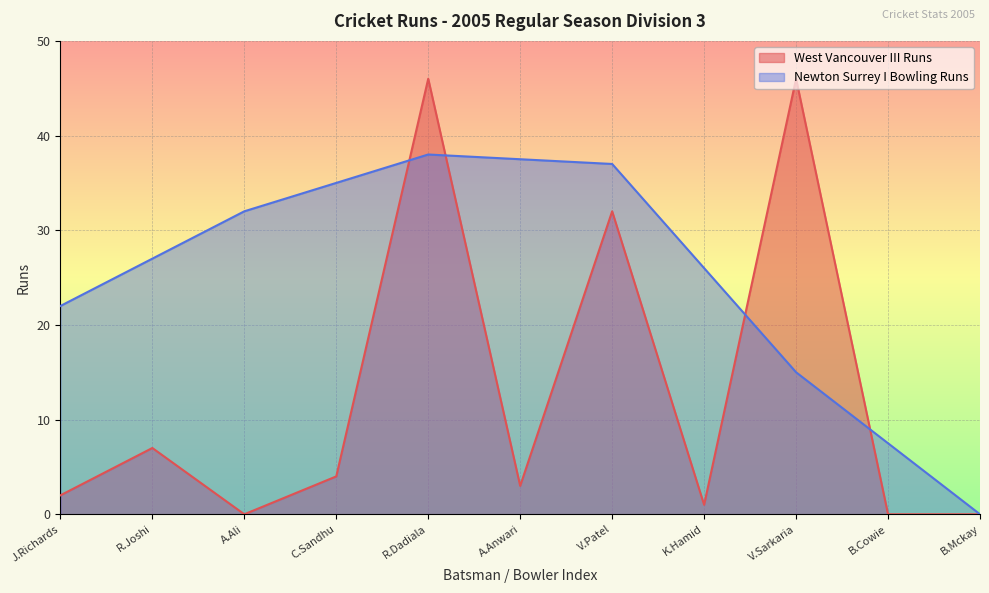

What is the label of the 8th point from the right?

C.Sandhu